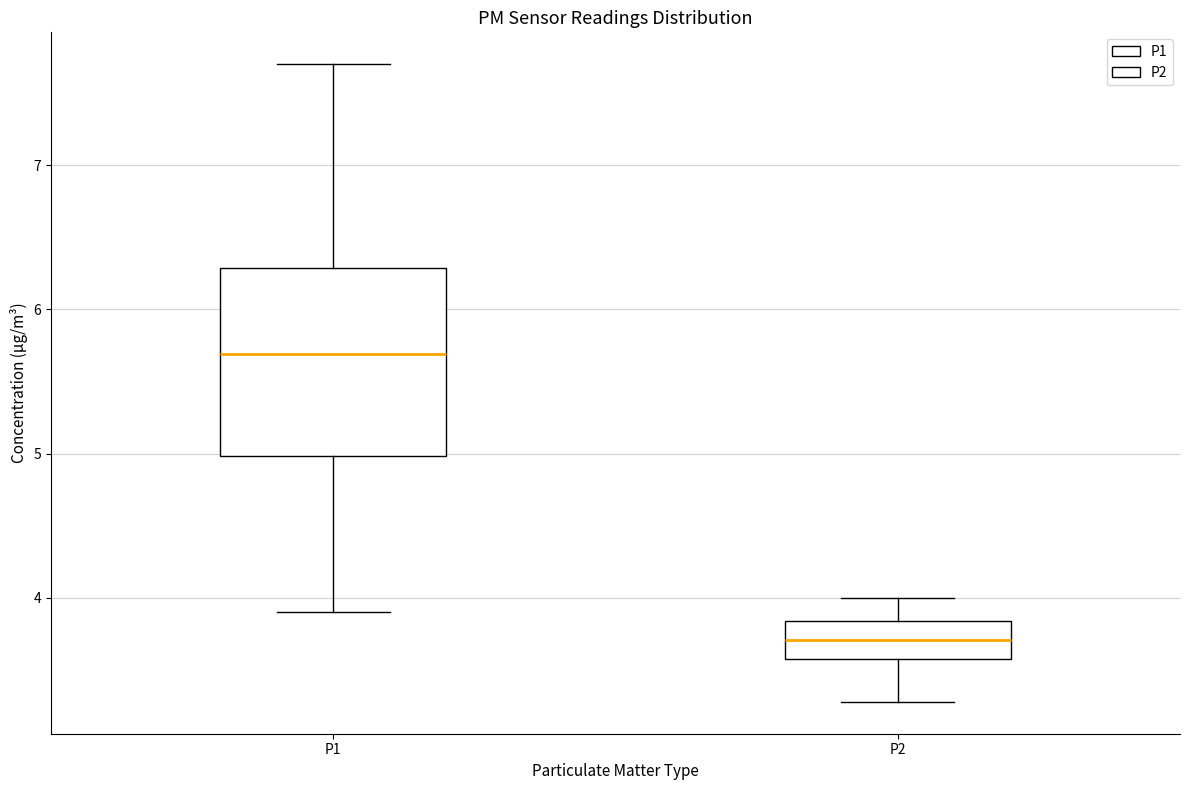

Which box is the tallest, from its lower edge to its upper edge?

P1